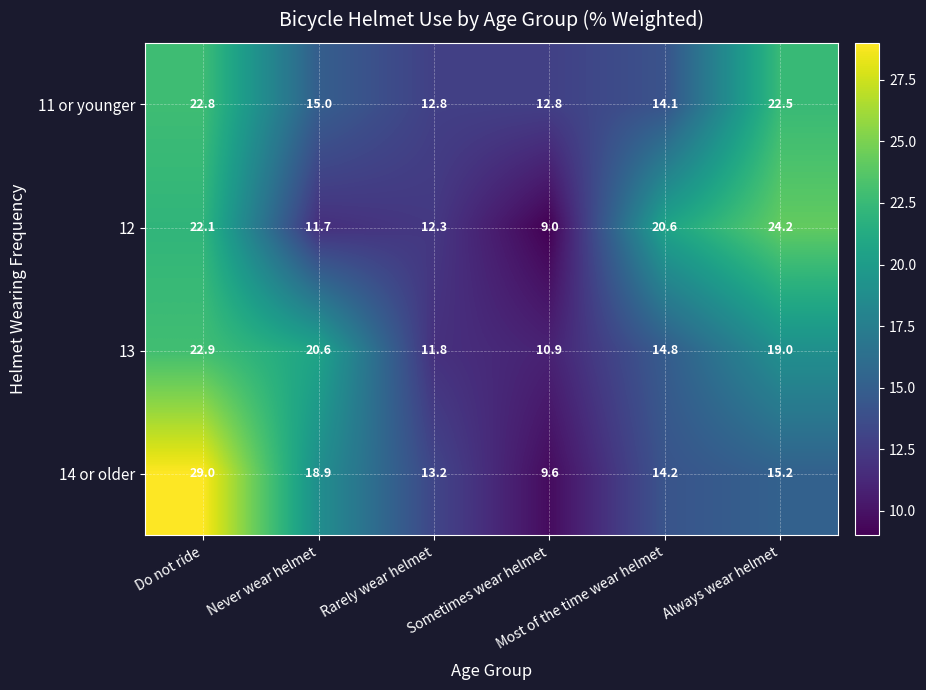

Which series has the largest range (max minus min)?

14 or older